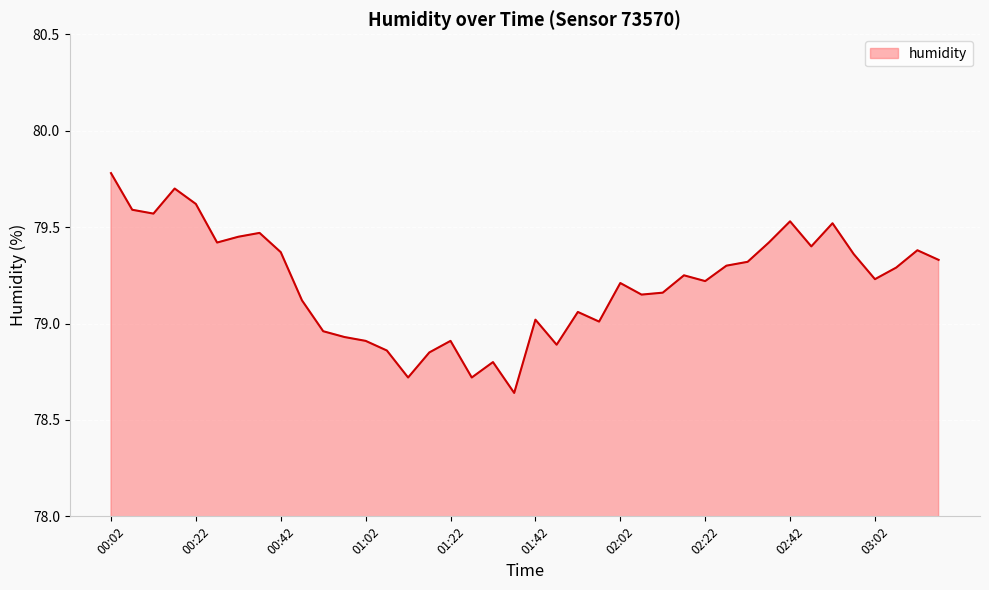

How many lines are shown in the chart?

1